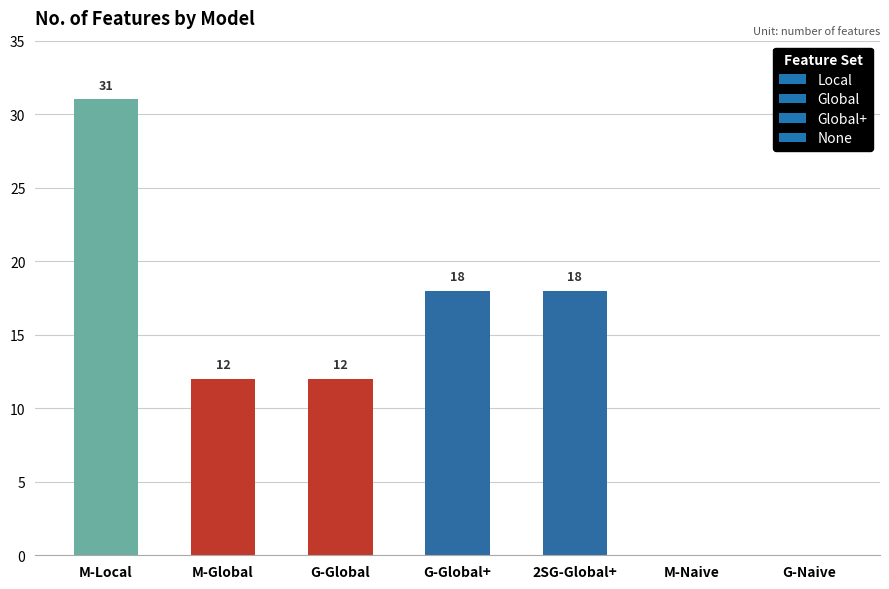

What value does the data have at G-Global+, to the nearest 10?

20